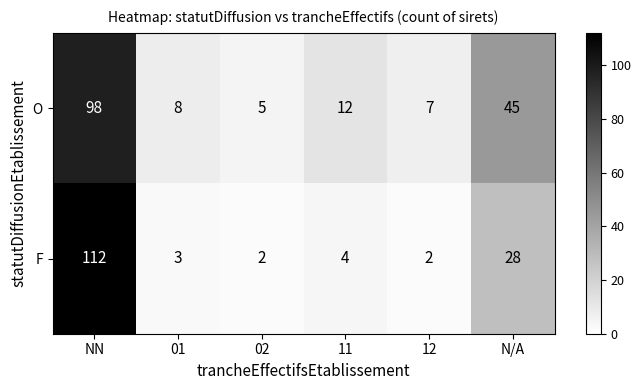

Rank the categories by O value from lowest to highest.

02, 12, 01, 11, N/A, NN